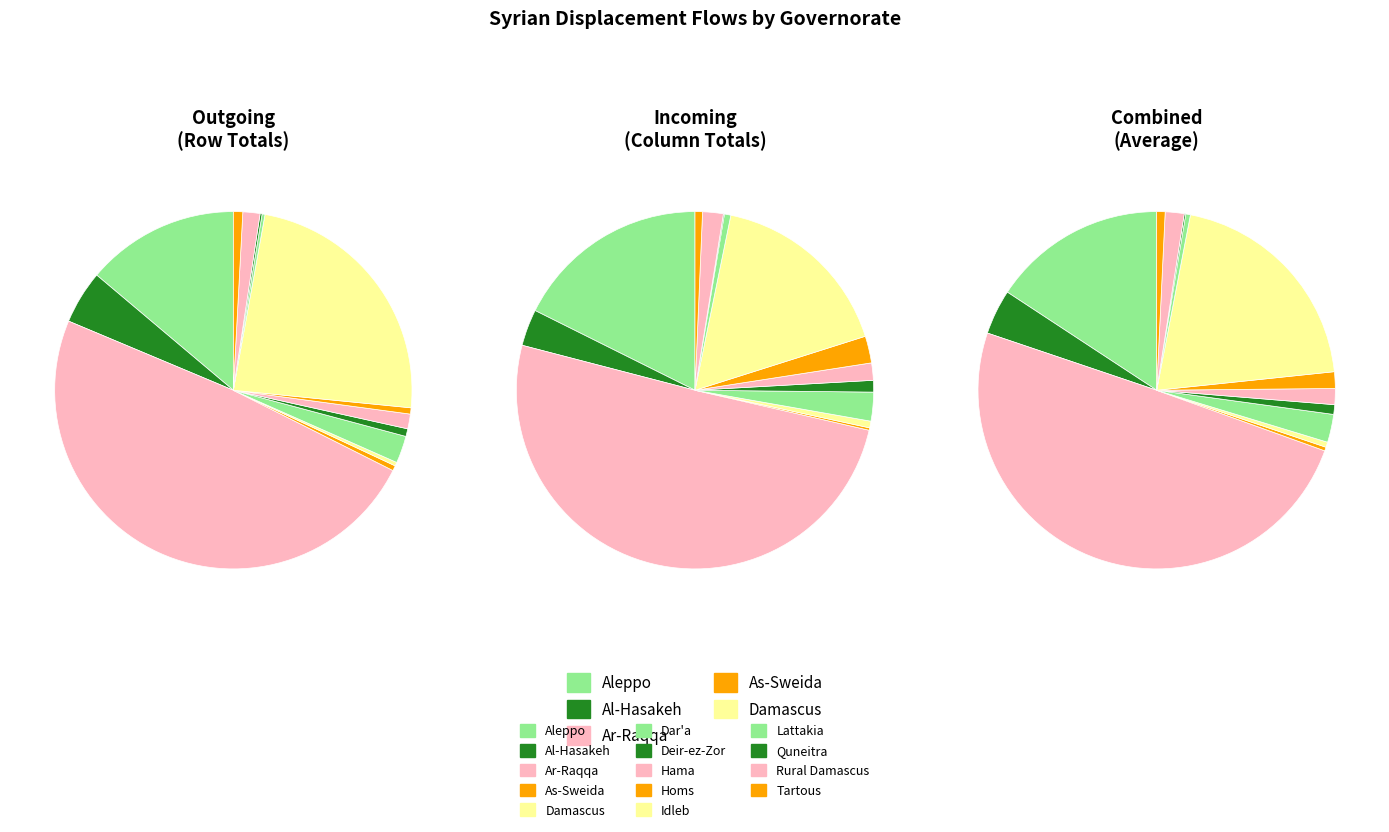

Is there any slice that represents more than half of the pie?

No